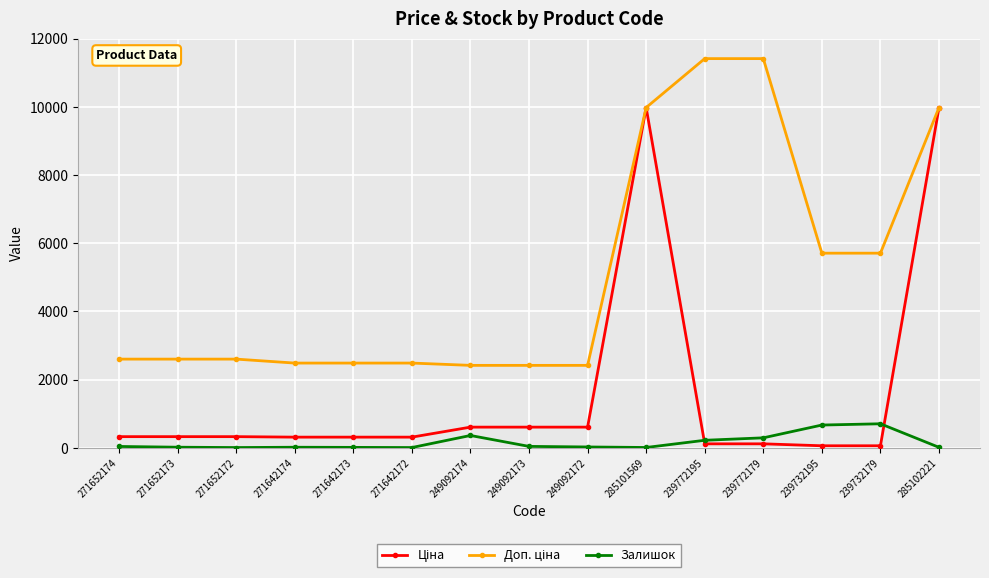

True or false: Залишок has a value of 290.0 at 239772179.

True